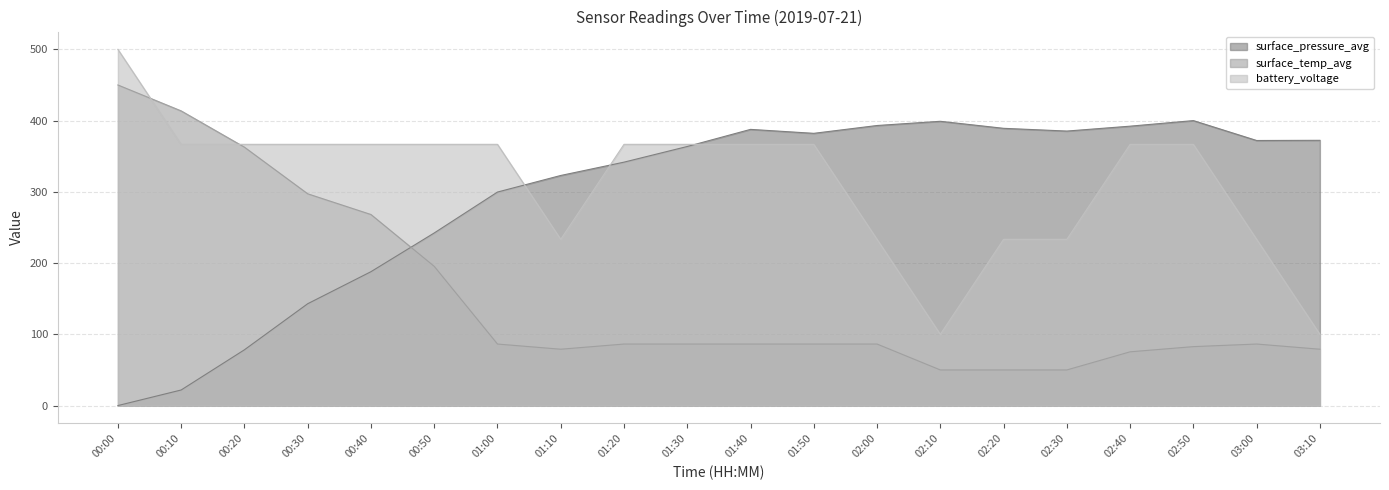

Reading right to left, transcribe all the data shown in this chart.

surface_pressure_avg: 372.3	372.1	400.0	392.2	385.3	389.2	399.0	393.1	382.1	387.7	363.7	341.7	323.0	299.7	242.3	187.9	142.9	78.3	21.9	0.0
surface_temp_avg: 79.1	86.4	82.7	75.5	50.0	50.0	50.0	86.4	86.4	86.4	86.4	86.4	79.1	86.4	195.5	268.2	297.3	362.7	413.6	450.0
battery_voltage: 100.0	233.3	366.7	366.7	233.3	233.3	100.0	233.3	366.7	366.7	366.7	366.7	233.3	366.7	366.7	366.7	366.7	366.7	366.7	500.0